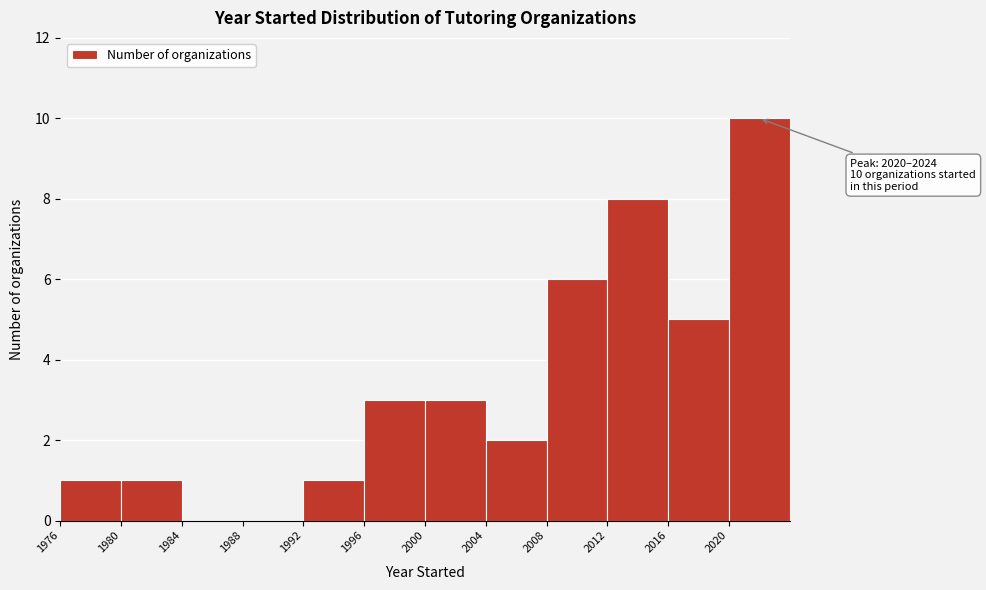

Over which range of the x-axis is the bar tallest?

2020 to 2024